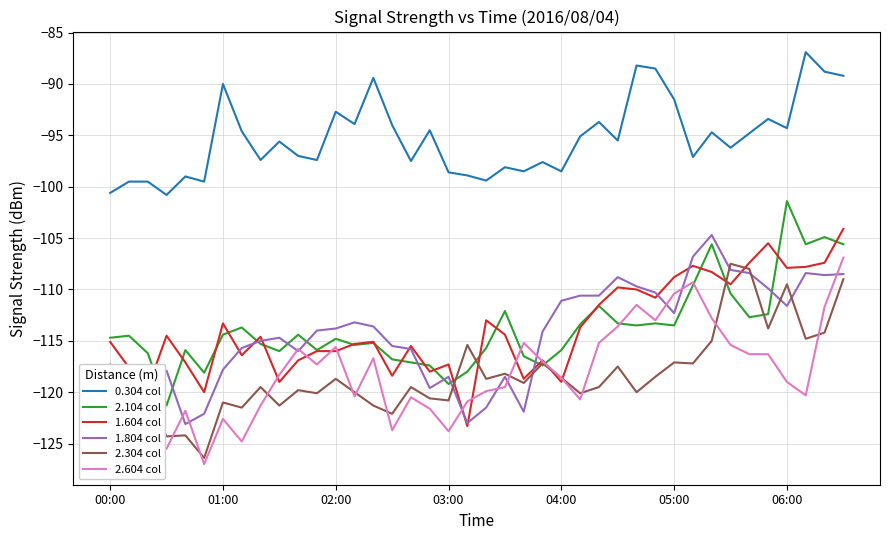

What is the highest value of the 0.304 col series?

-86.9